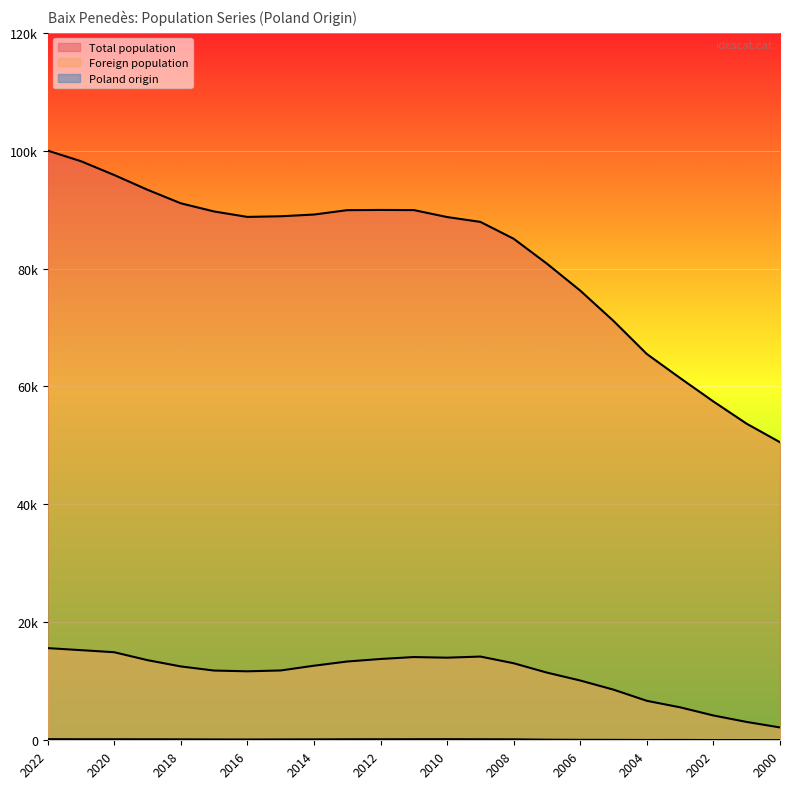

At which category is the sum across all series the highest?

2022